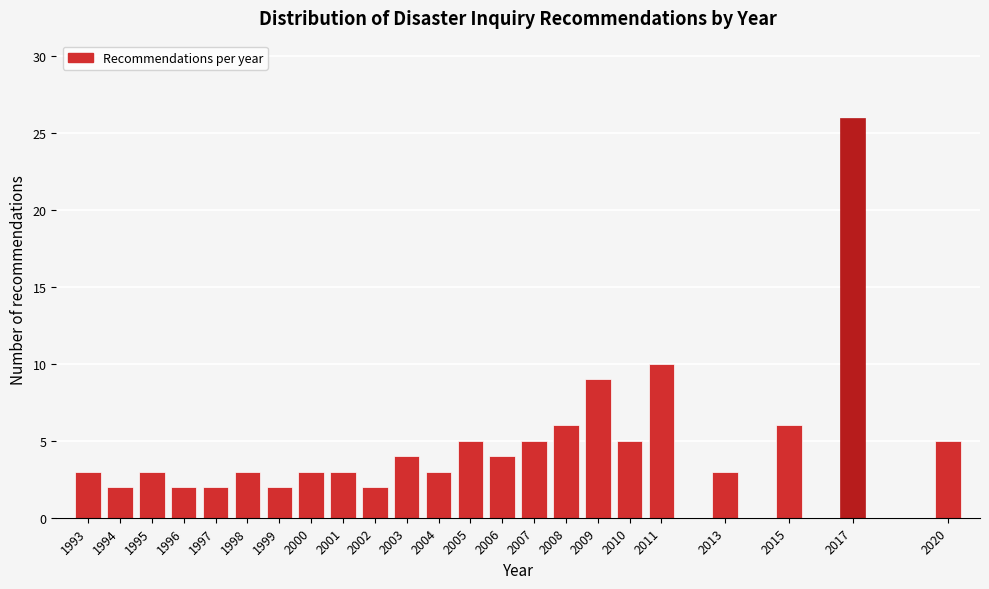

Reading right to left, transcribe all the data shown in this chart.

5	26	6	3	10	5	9	6	5	4	5	3	4	2	3	3	2	3	2	2	3	2	3